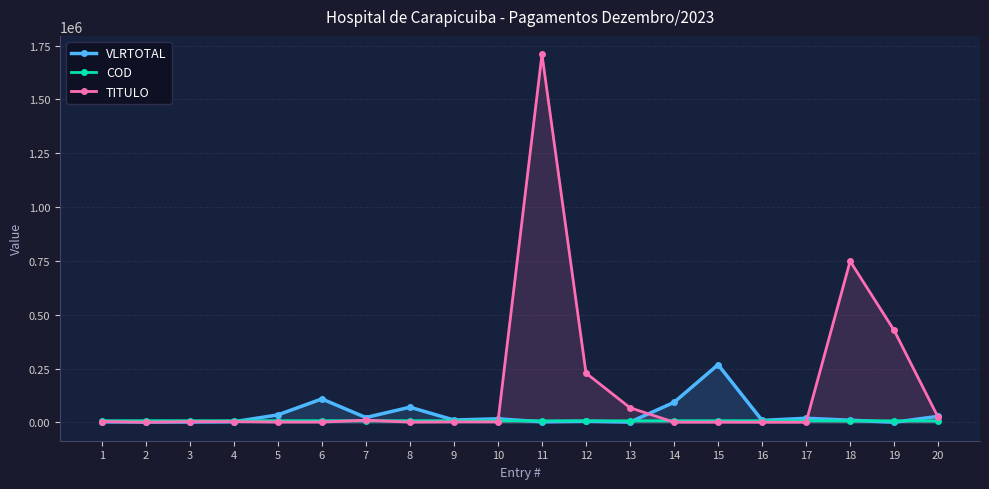

What is the difference between the maximum and minimum values in the TITULO series?

1709676.0